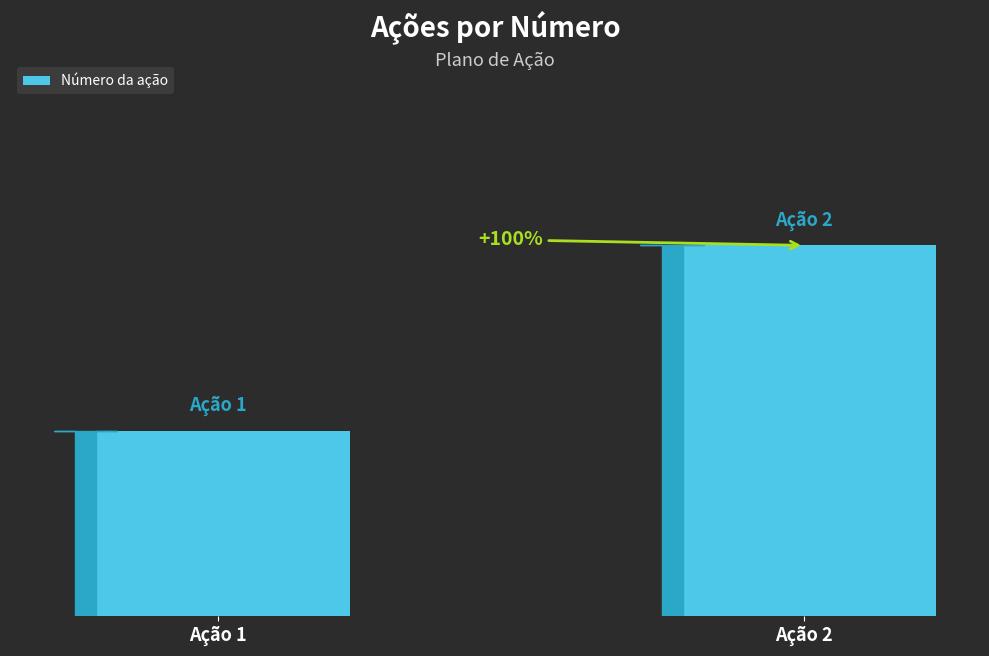

What is the sum of all values?

3